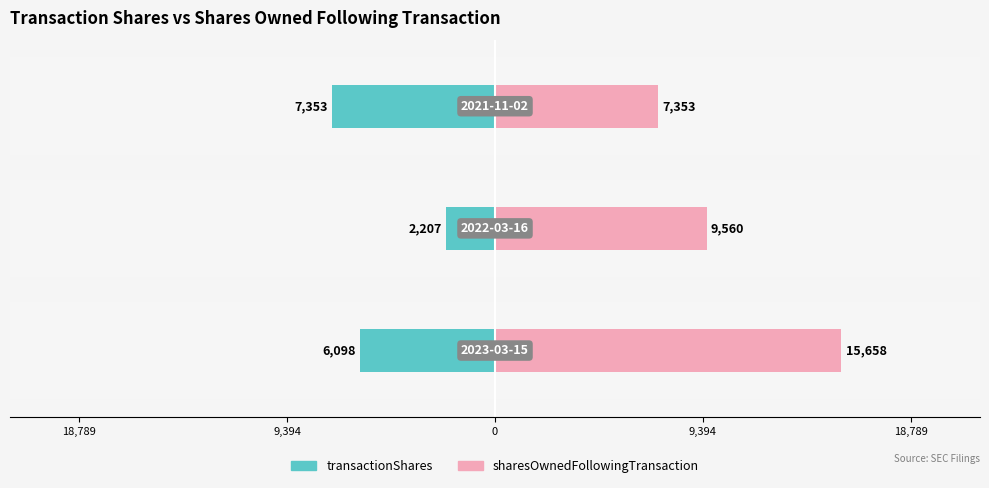

Which series has the largest total across all categories?

sharesOwnedFollowingTransaction